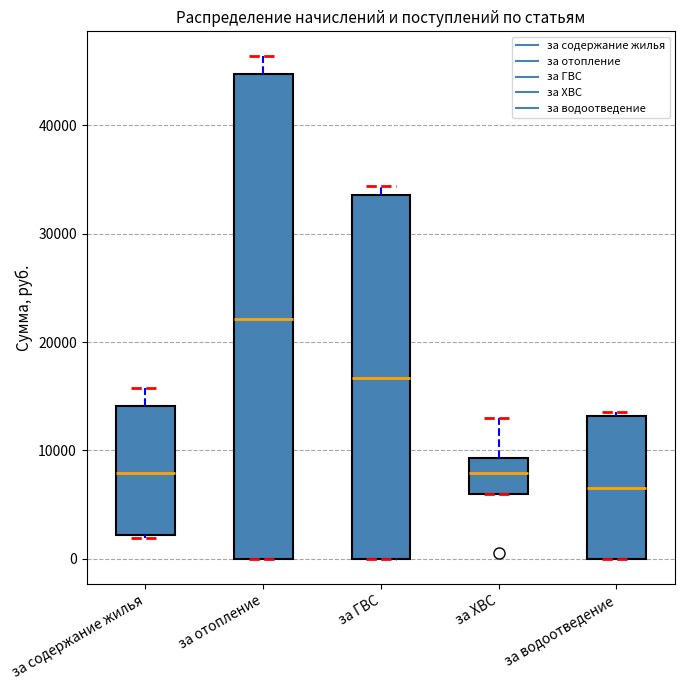

Where does the upper whisker of the box for за ХВС end on the y-axis? The values are not printed on the chart, so give them approximately, as read against the axis.

13000